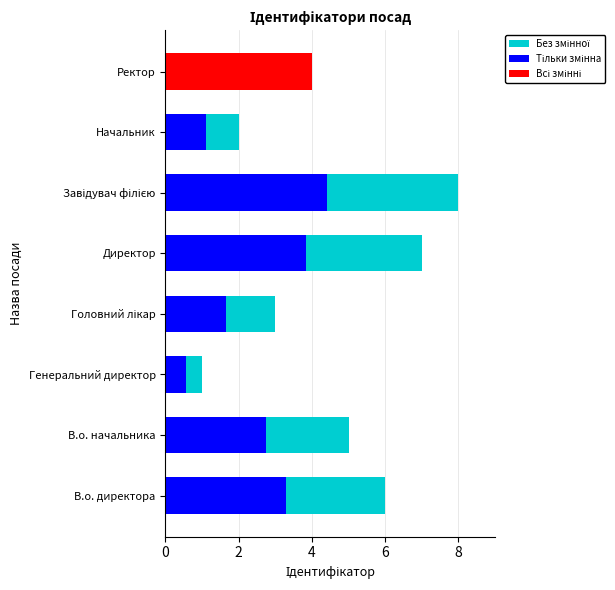

Between Директор and Генеральний директор, which is larger?

Директор